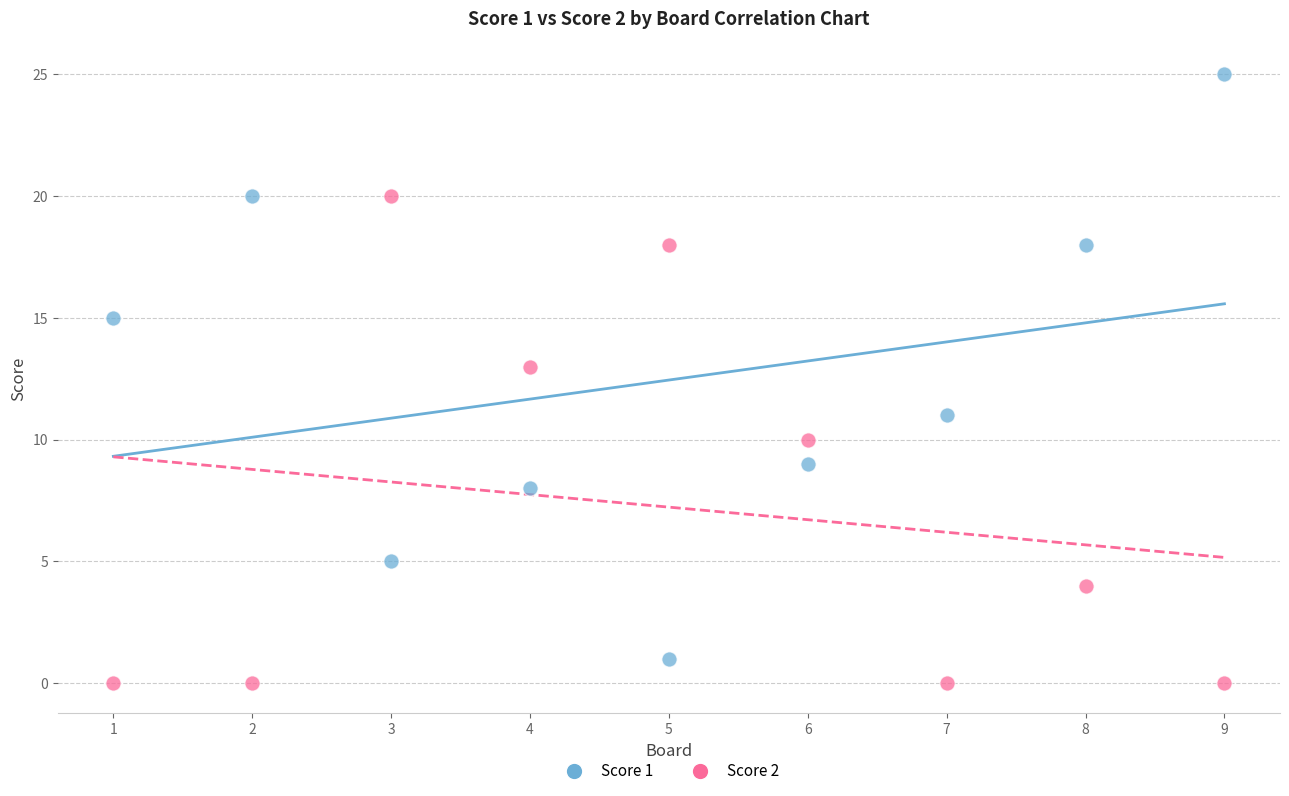

Which series reaches the maximum Y coordinate?

Score 1